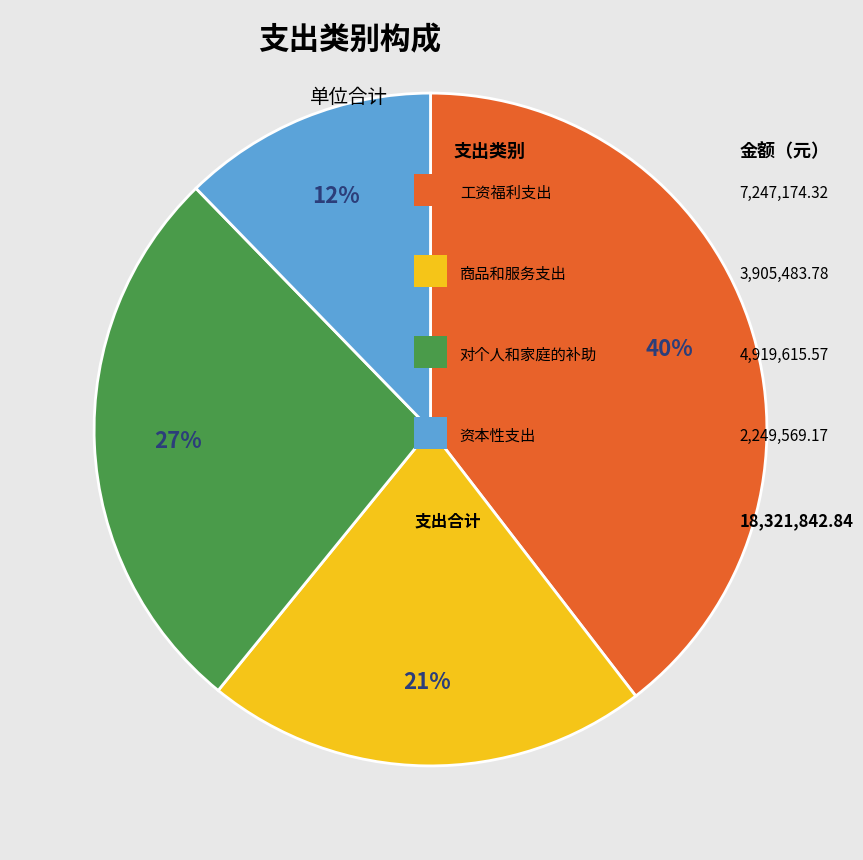

Is there a majority slice in this chart?

No